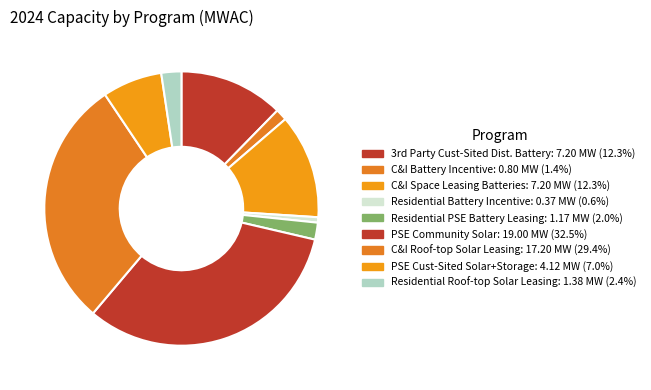

To the nearest percent, what is the average slice percentage?

11%